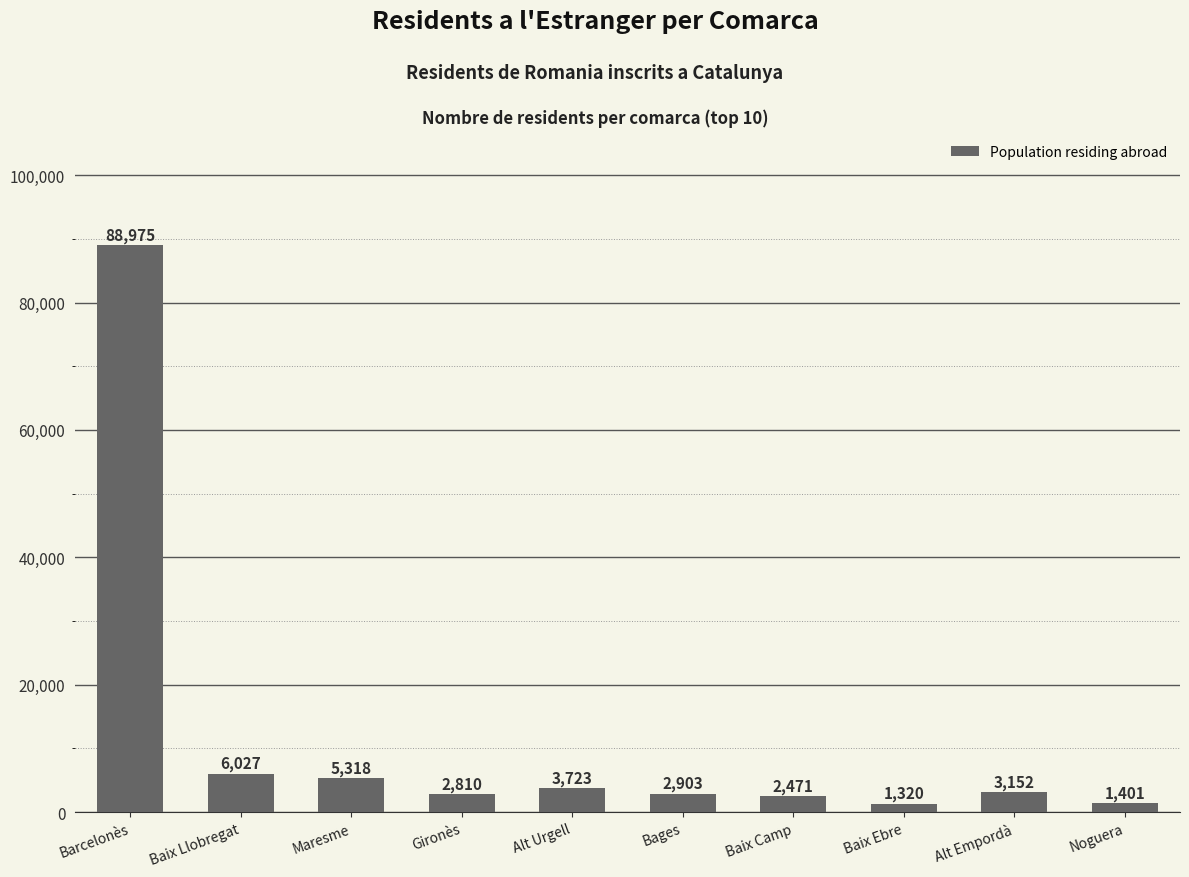

Rank the categories by value from lowest to highest.

Baix Ebre, Noguera, Baix Camp, Gironès, Bages, Alt Empordà, Alt Urgell, Maresme, Baix Llobregat, Barcelonès